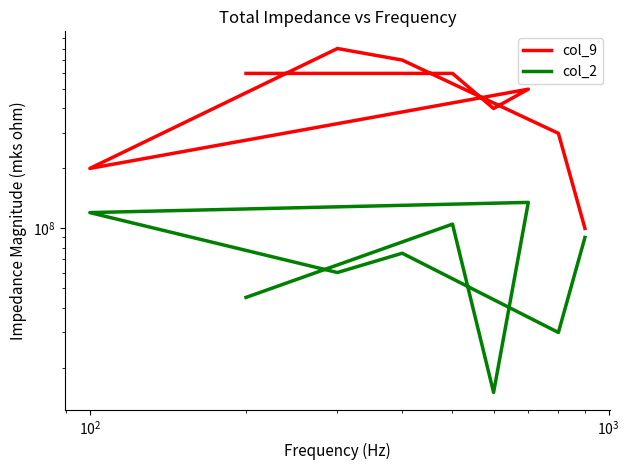

Does the chart have visible grid lines?

No